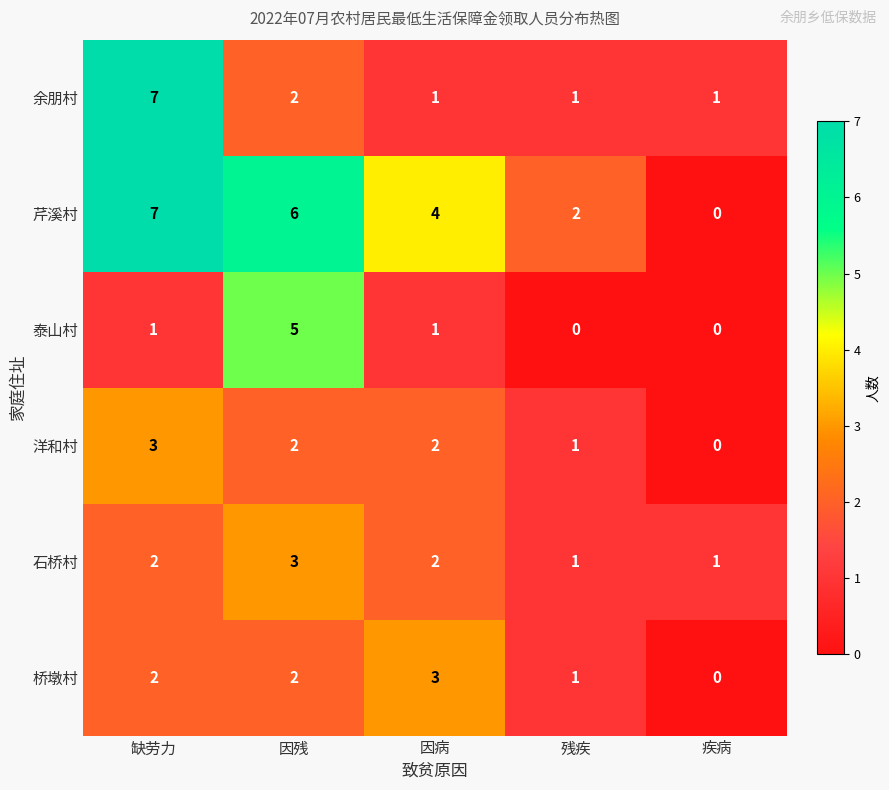

What is the sum of all 石桥村 values?

9